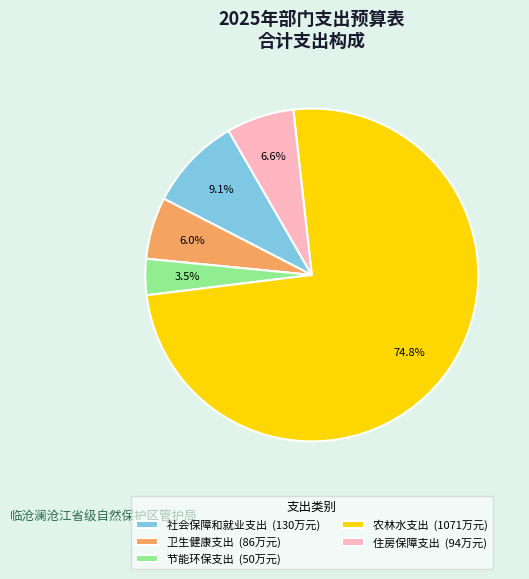

Is 住房保障支出 the majority of the pie?

No